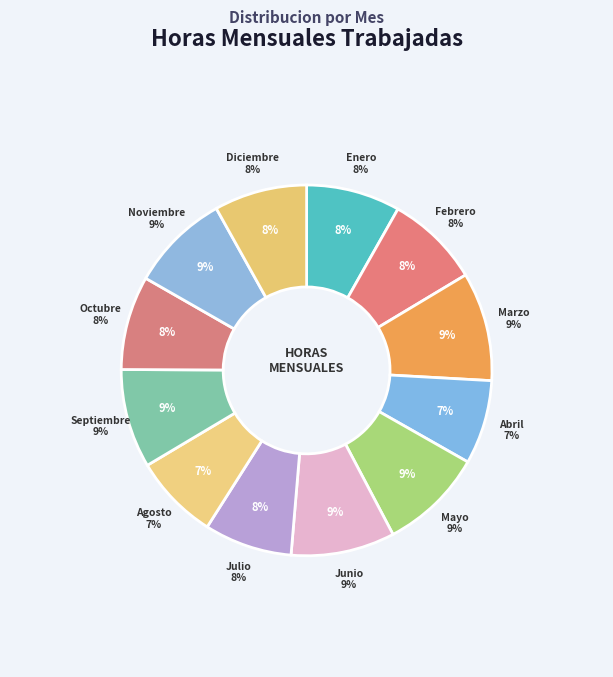

Rank the categories by value from highest to lowest.

Marzo, Mayo, Junio, Septiembre, Noviembre, Enero, Febrero, Octubre, Diciembre, Julio, Agosto, Abril